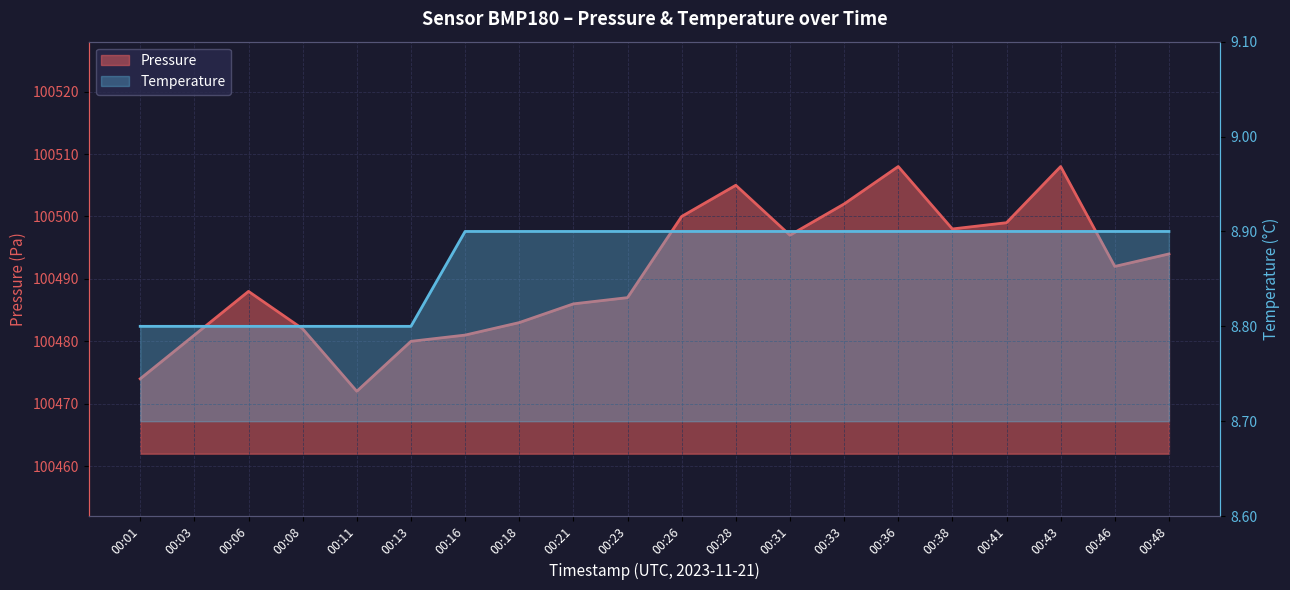

What is the difference between the maximum and second lowest values in the temperature series?

0.1